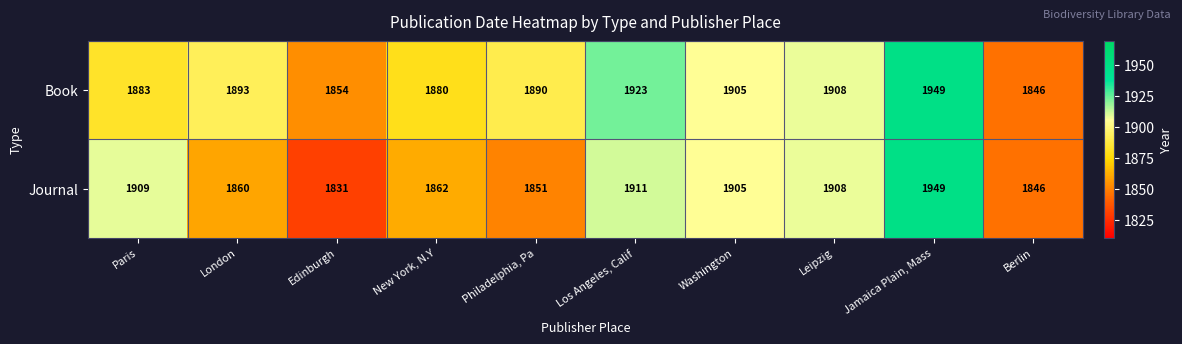

What is the spread (max minus min) of values at Paris?

26